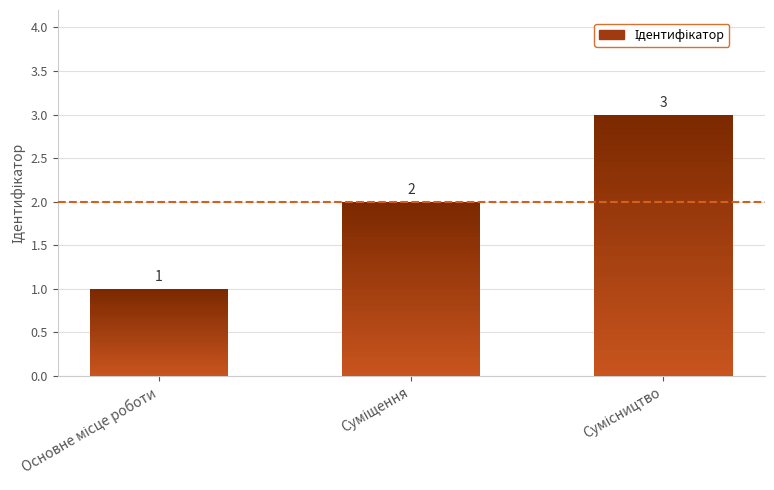

At which category does the chart reach its minimum across all series?

Основне місце роботи